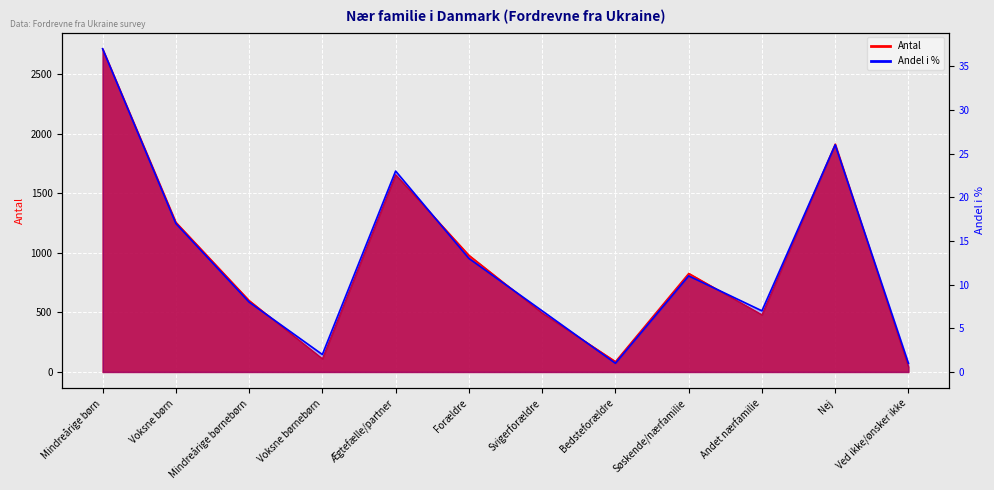

How many lines are shown in the chart?

2